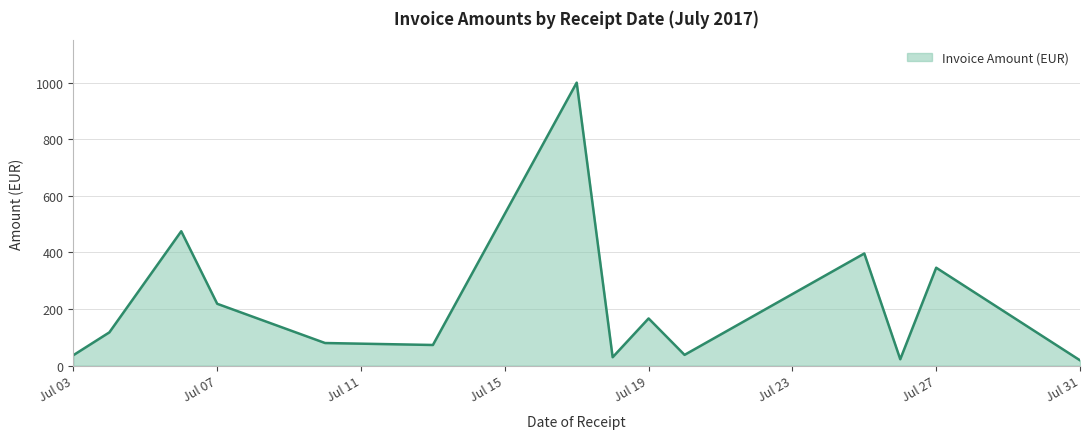

The value at Jul 19 is 80.7. True or false?

False